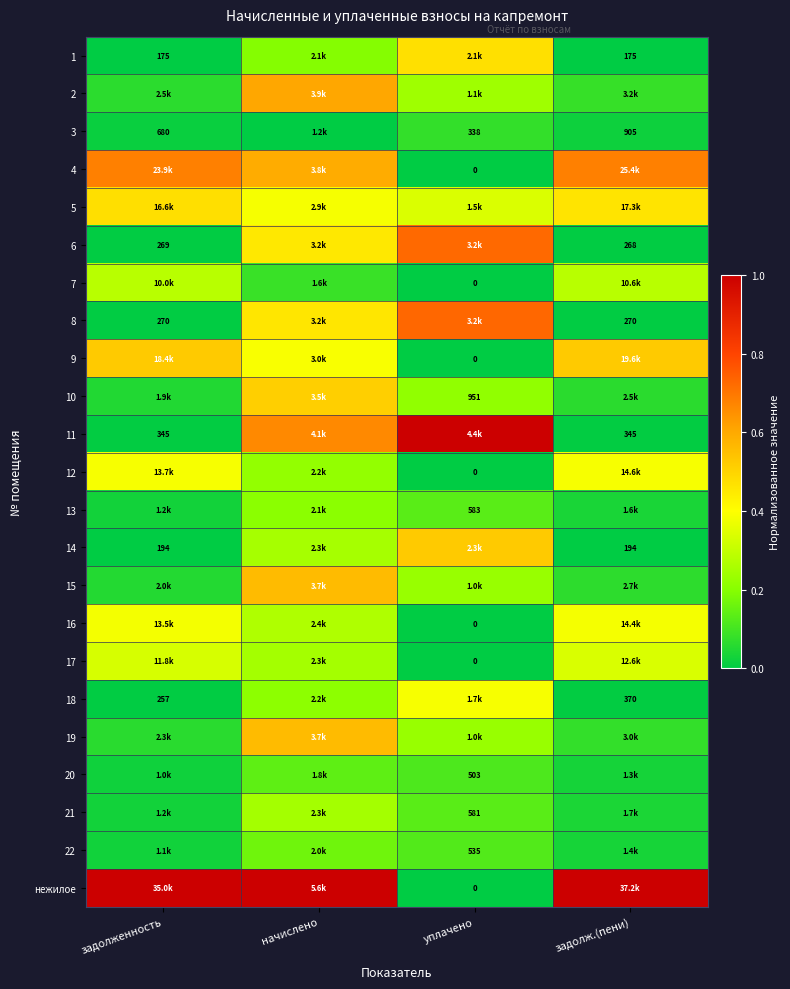

Where is 16 nearest to the value 0?

уплачено